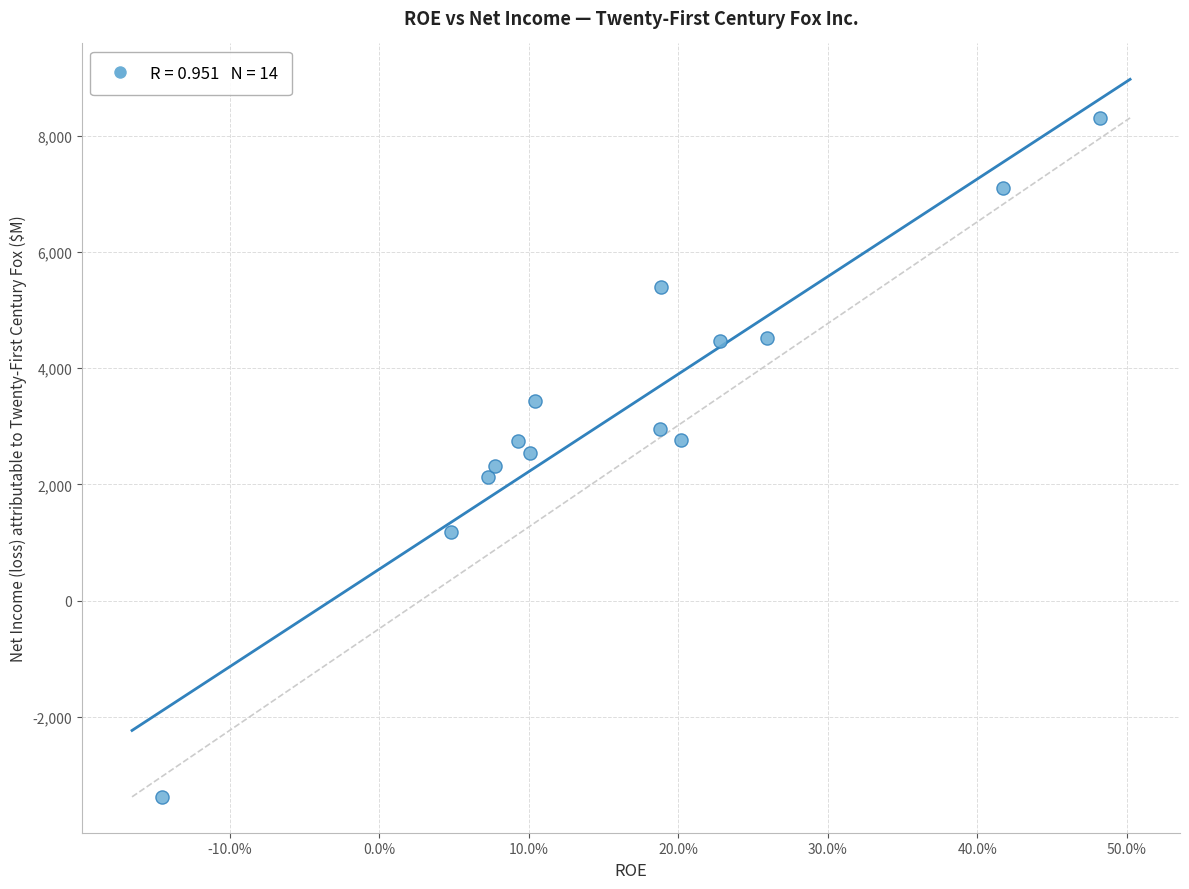

What is the range of Y values (max minus min)?

11684